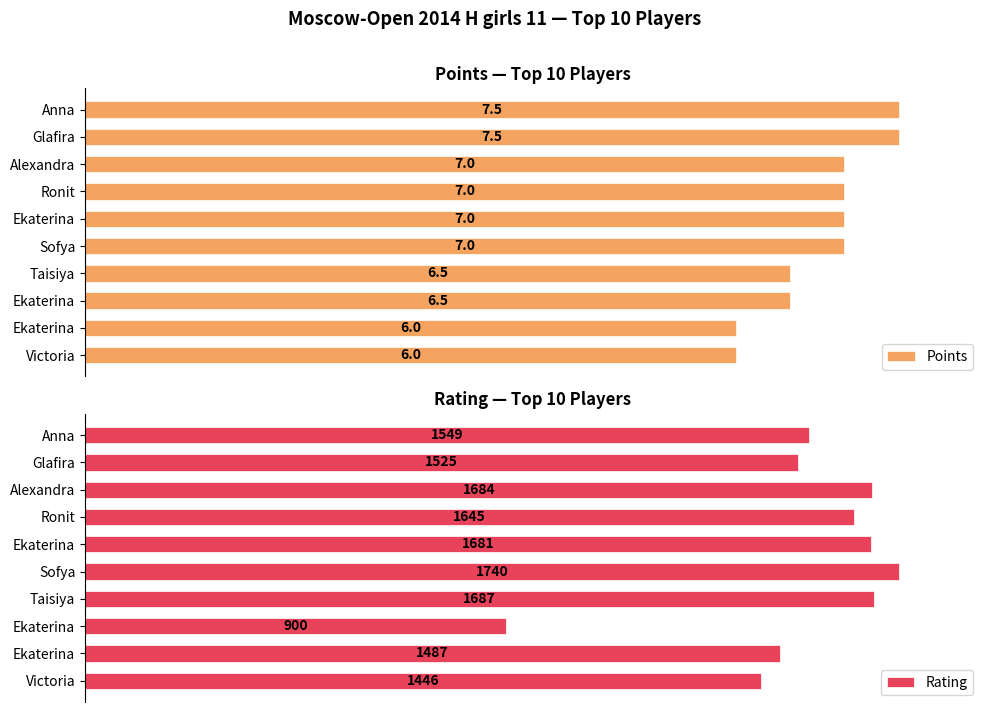

What are all the series names shown in the legend?

Points, Rating